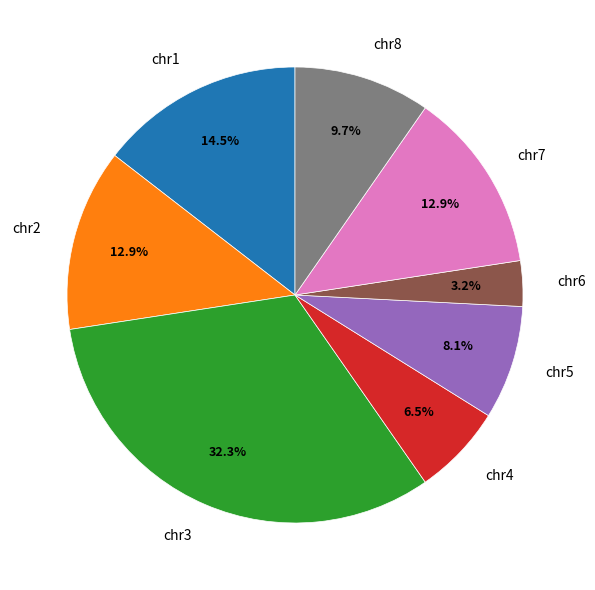

To the nearest percent, what percentage of the pie is chr8?

10%